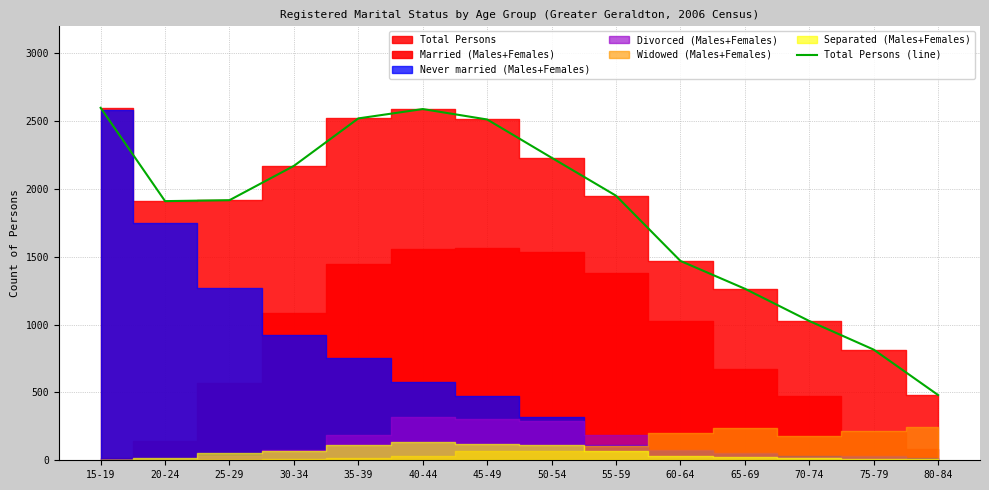

The chart shows a value of 1265 at 65-69. True or false?

True